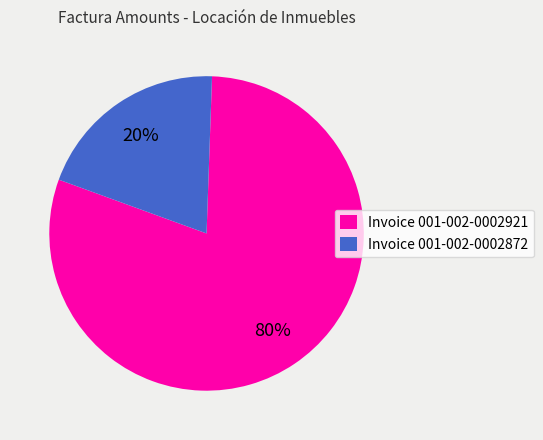

To the nearest percent, what is the difference between the largest and smallest slice percentages?

60%